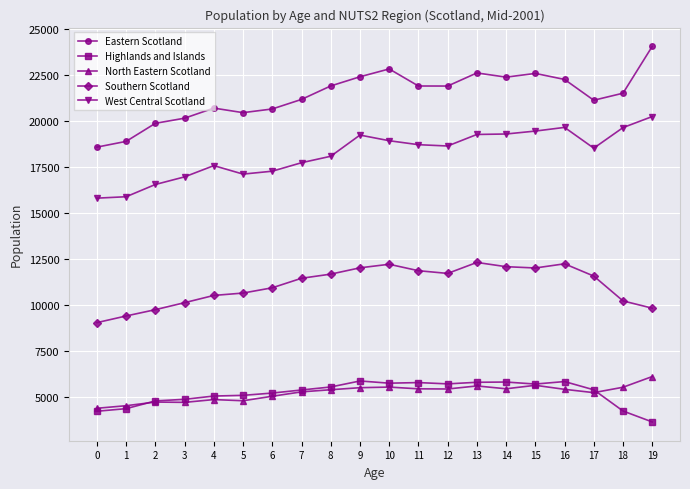

What is the approximate value of North Eastern Scotland at 16, to the nearest 10?

5410